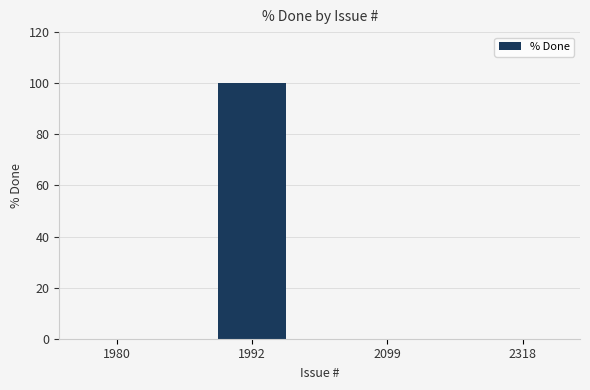

What is the sum of the values at 1992 and 1980?

100